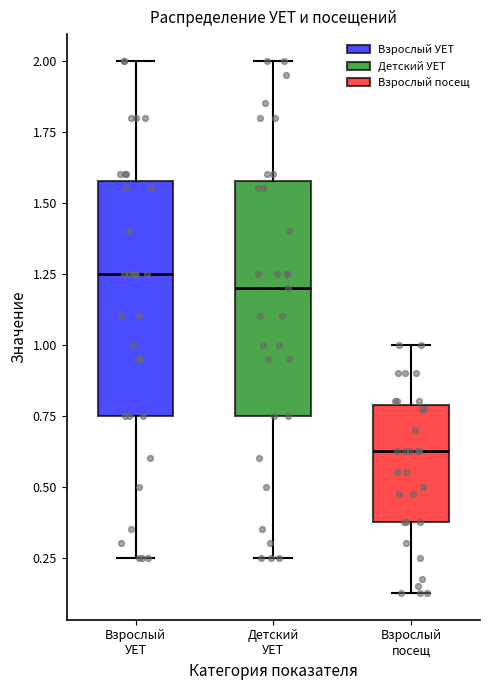

Which box has the lowest median line?

Взрослый посещ